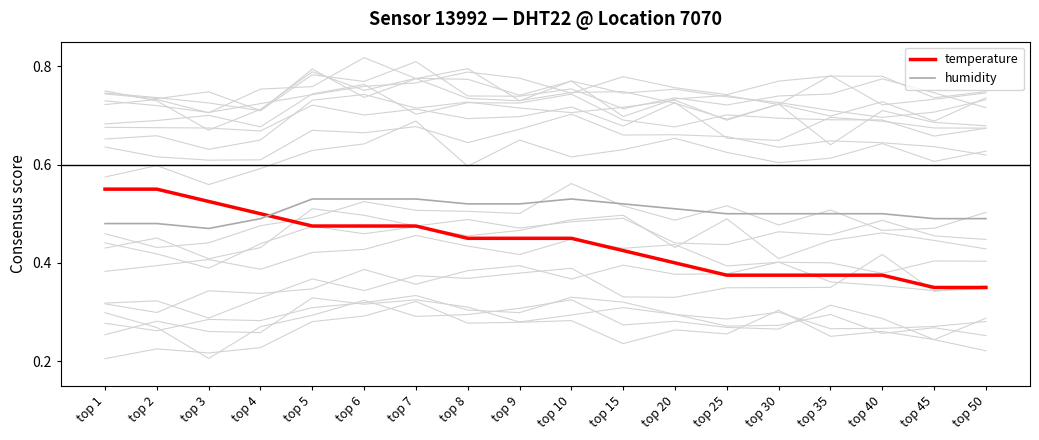

Which series changed the most between top 1 and top 15?

temperature